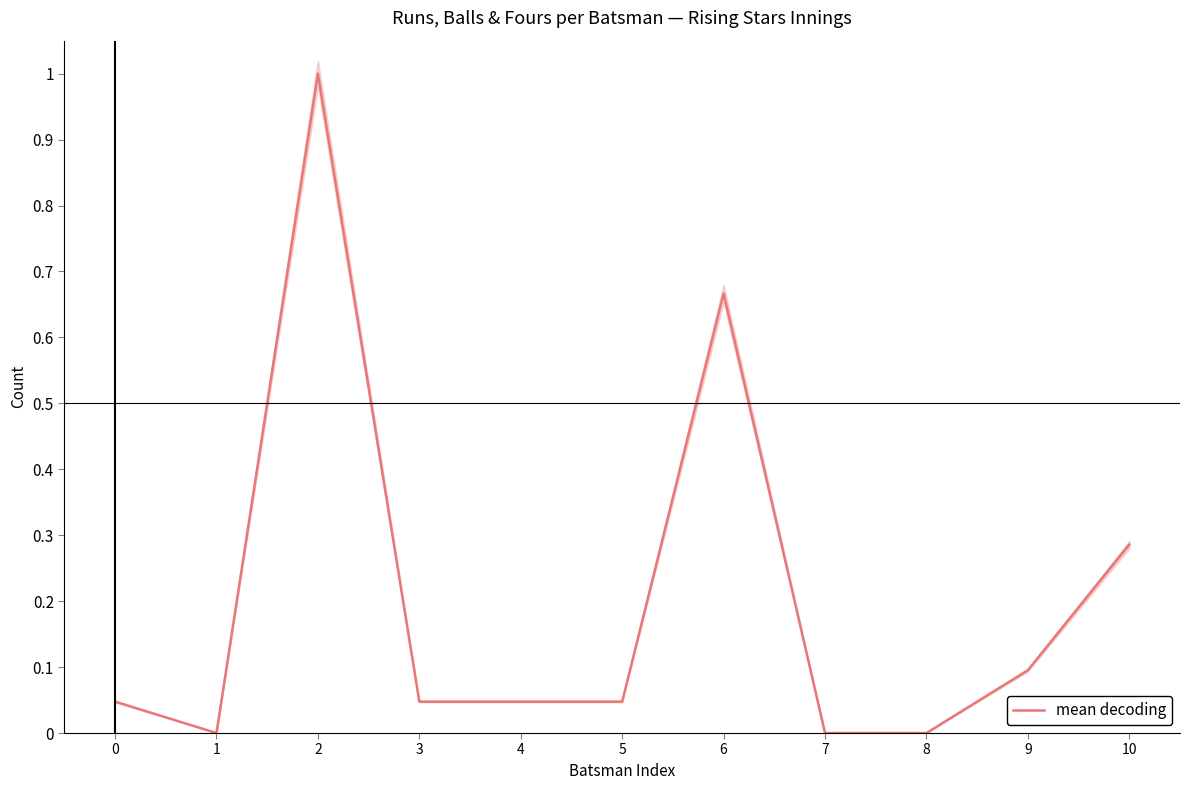

How many values exceed 0?

8